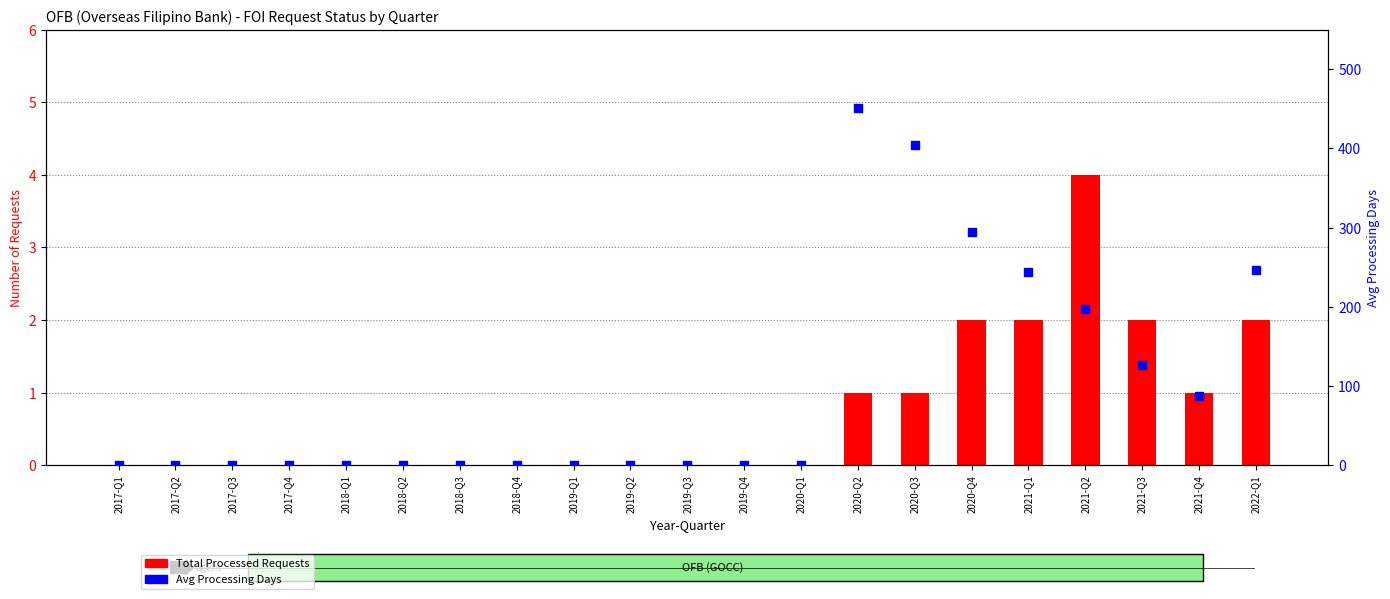

What is the total value across all series at 2021-Q4?

88.0